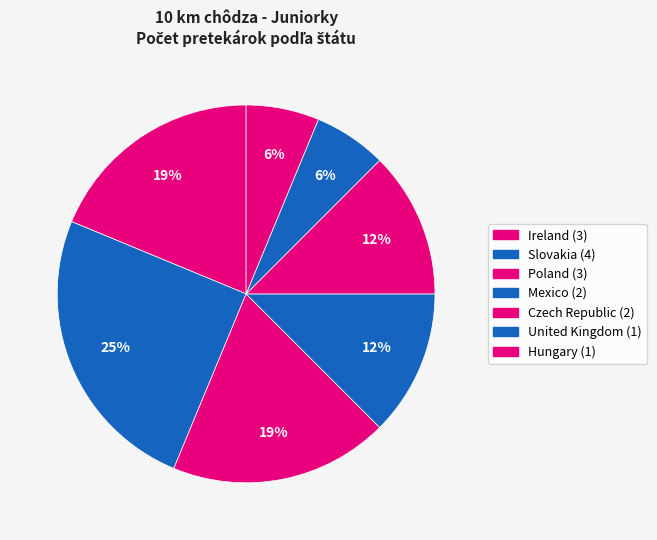

To the nearest percent, what percentage of the pie is Hungary?

6%